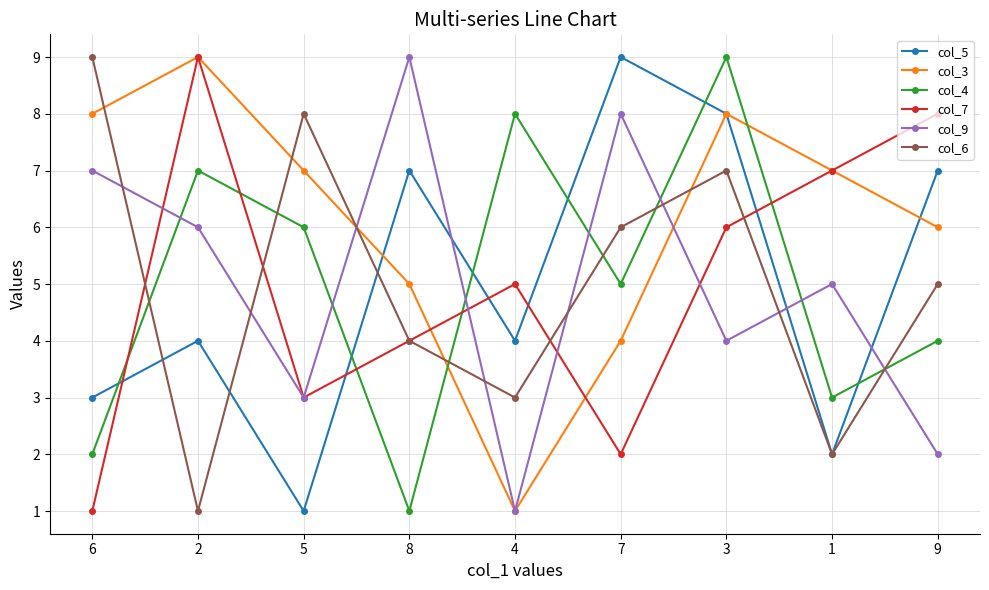

Rank the categories by col_4 value from highest to lowest.

3, 4, 2, 5, 7, 9, 1, 6, 8